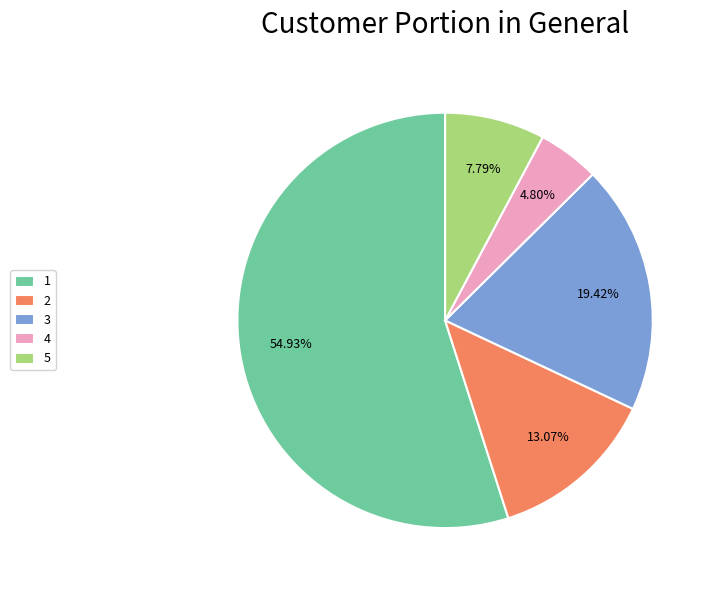

Rank the categories by value from lowest to highest.

4, 5, 2, 3, 1